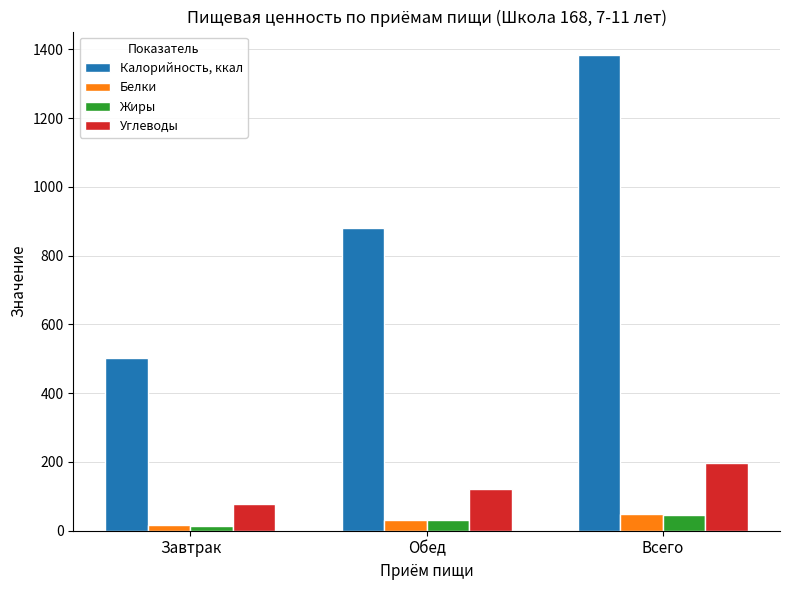

How many categories are shown in the chart?

3